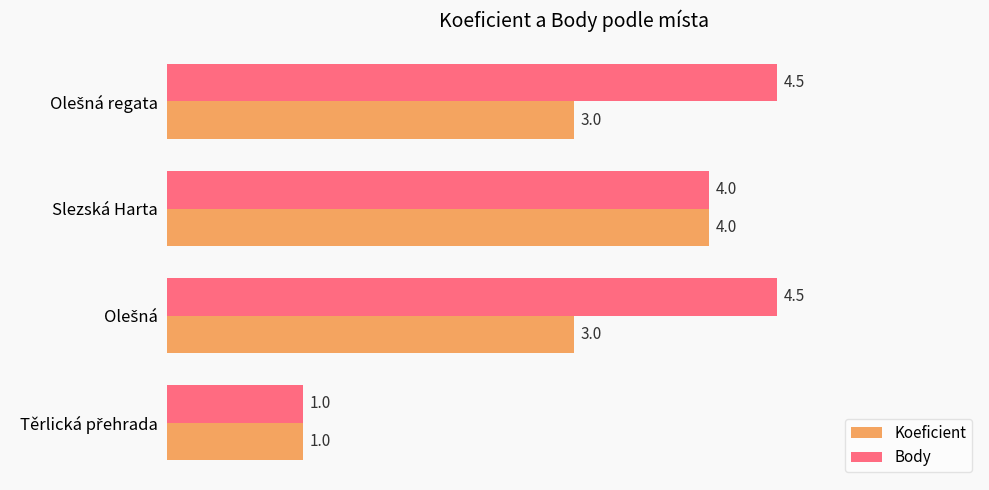

What is the average value of the Koeficient series?

2.8